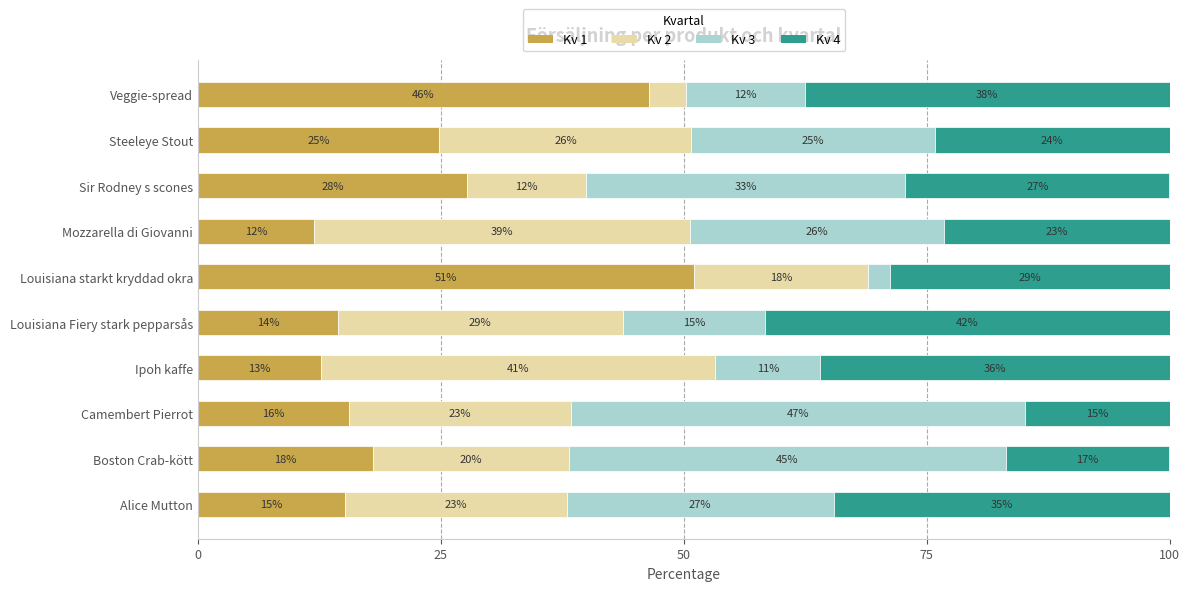

Reading left to right, list all the values displayed in this chart.

Kv 1: 15.2	18.0	15.5	12.6	14.4	51.0	12.0	27.7	24.8	46.4
Kv 2: 22.8	20.2	22.8	40.6	29.3	17.9	38.7	12.2	25.9	3.8
Kv 3: 27.5	45.0	46.7	10.8	14.7	2.3	26.1	32.9	25.1	12.2
Kv 4: 34.6	16.9	14.9	35.9	41.6	28.7	23.2	27.2	24.1	37.5